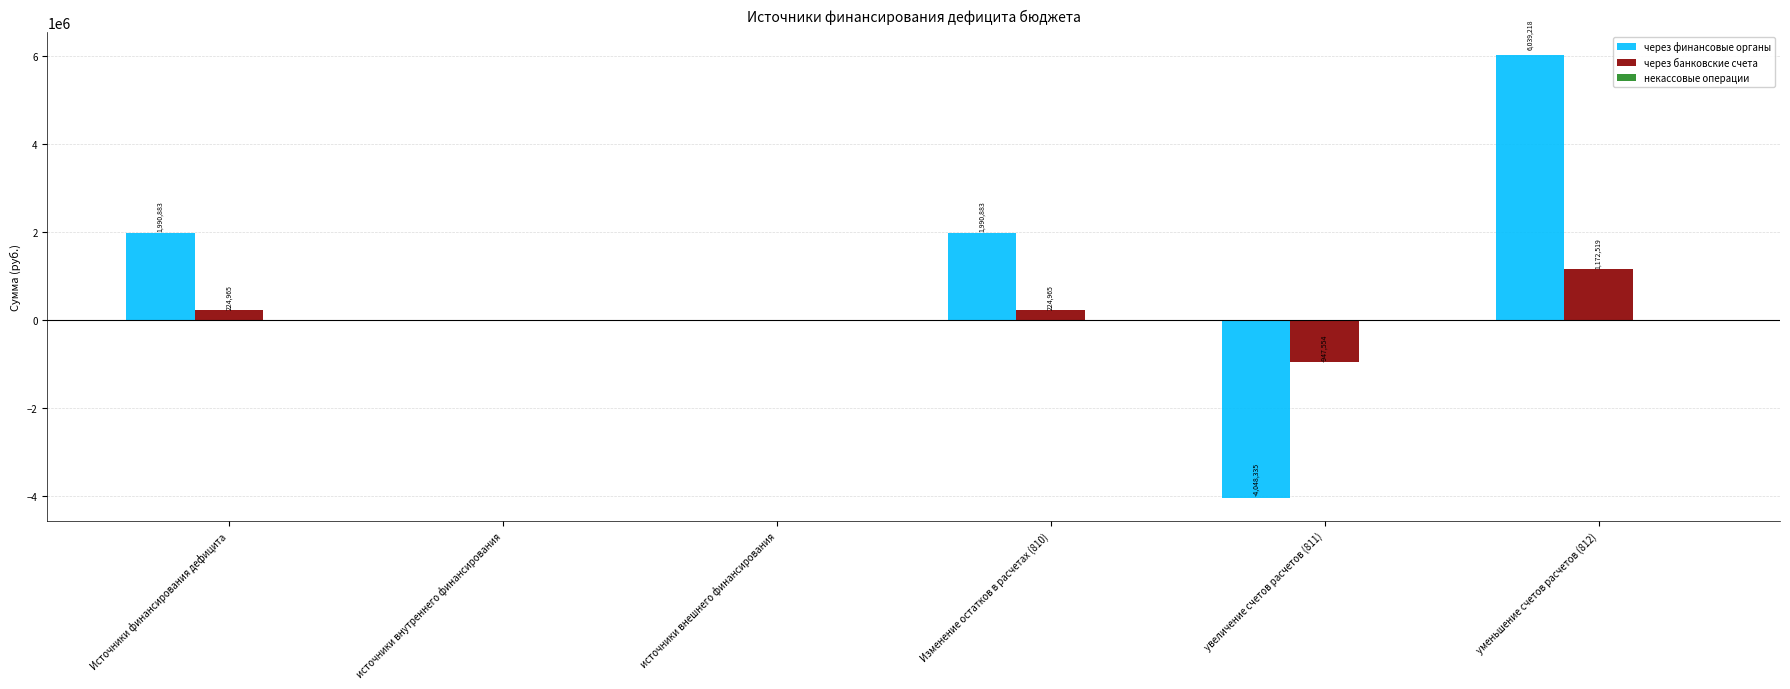

The value of через финансовые органы at источники внешнего финансирования is -5780823.9. True or false?

False